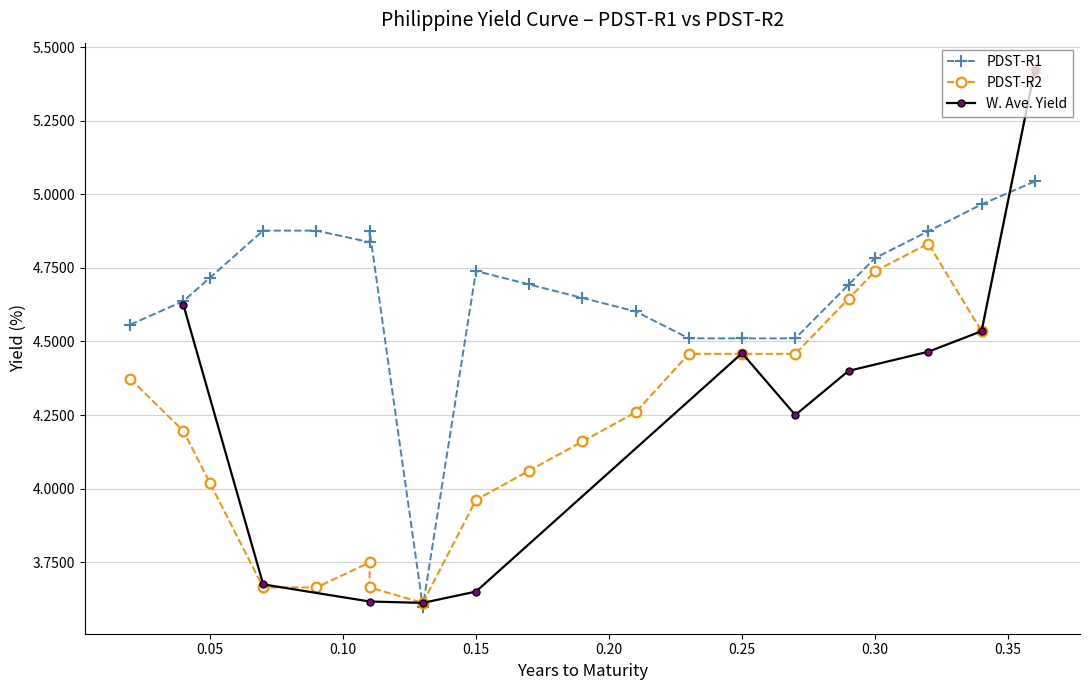

Which series has the widest spread of values?

PDST-R2